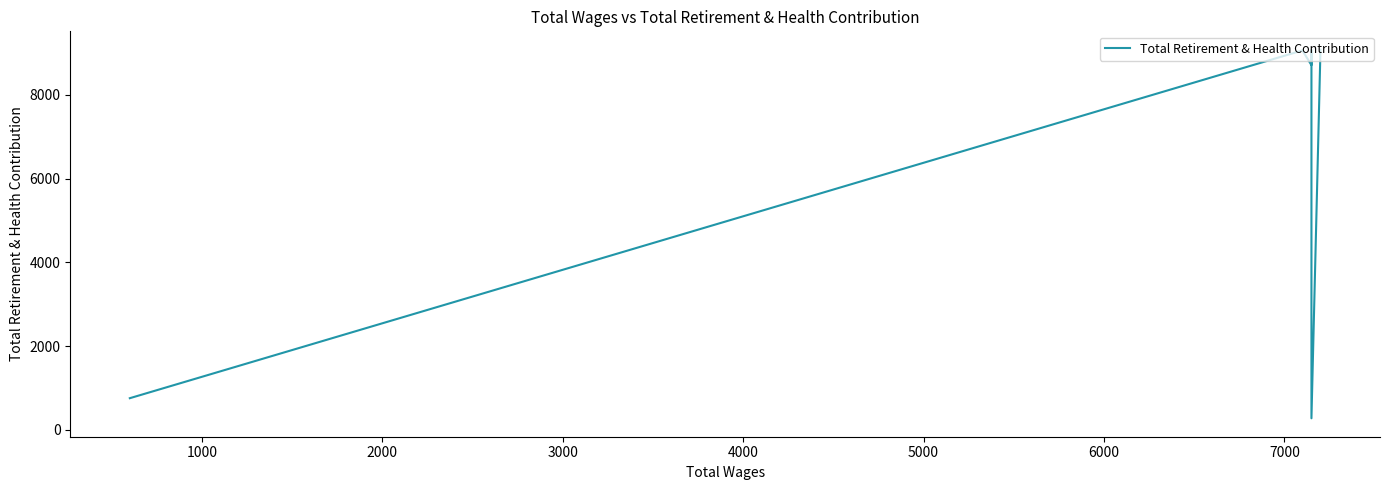

True or false: the data has more than 1 interior local peaks.

True